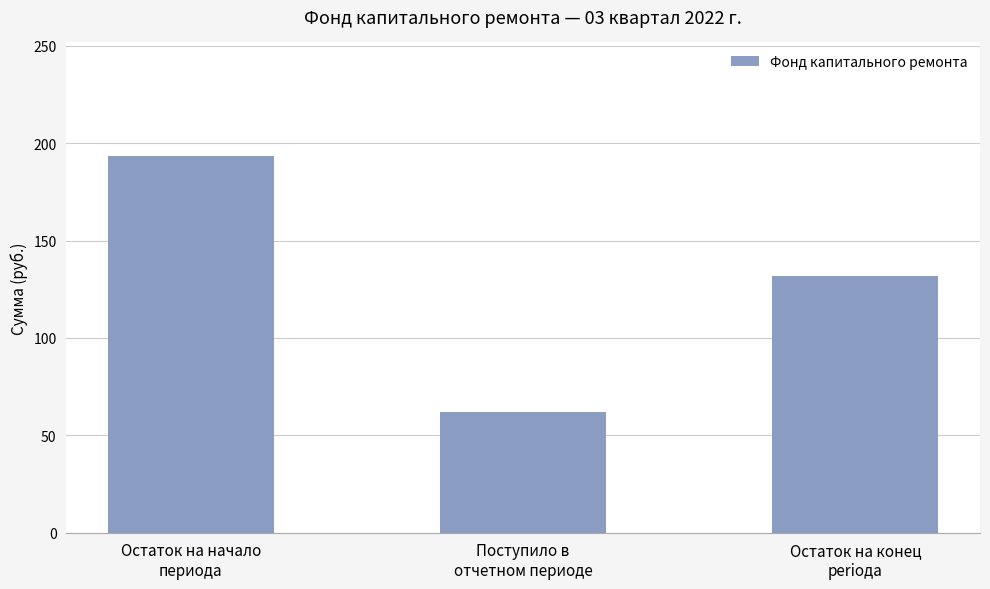

Count the number of data series in this chart.

1